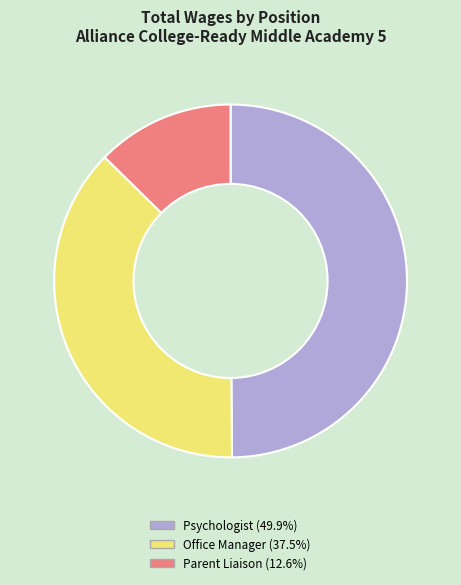

Is it true that Psychologist is 64% of the pie?

False